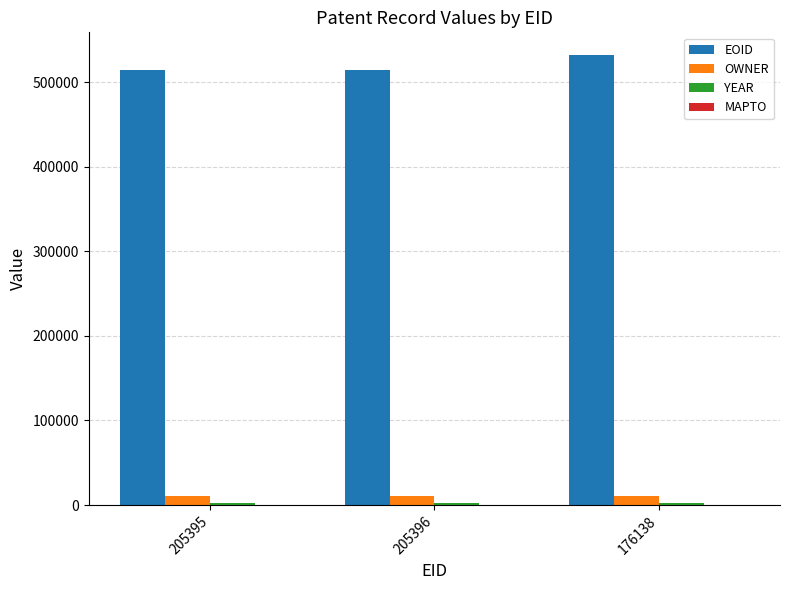

What is the total value across all series at 205395?

526757